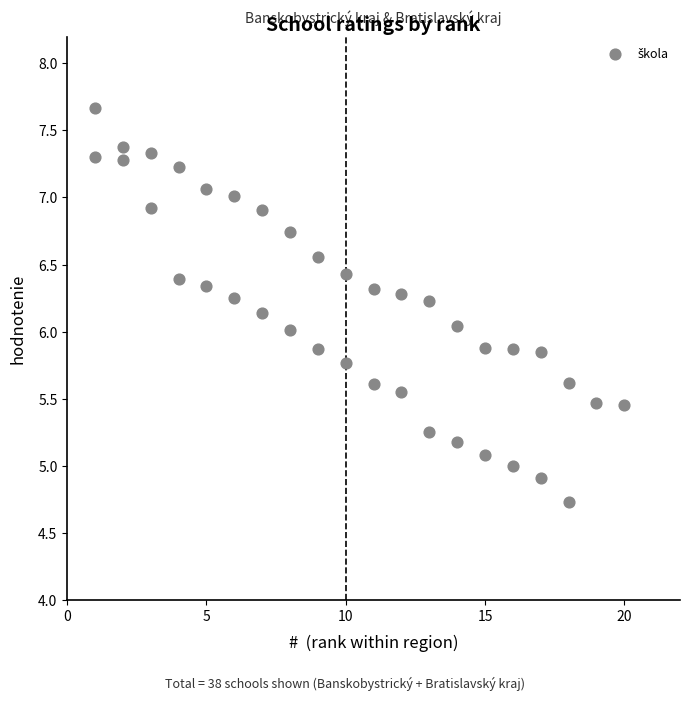

What is the range of X values (max minus min)?

19.0